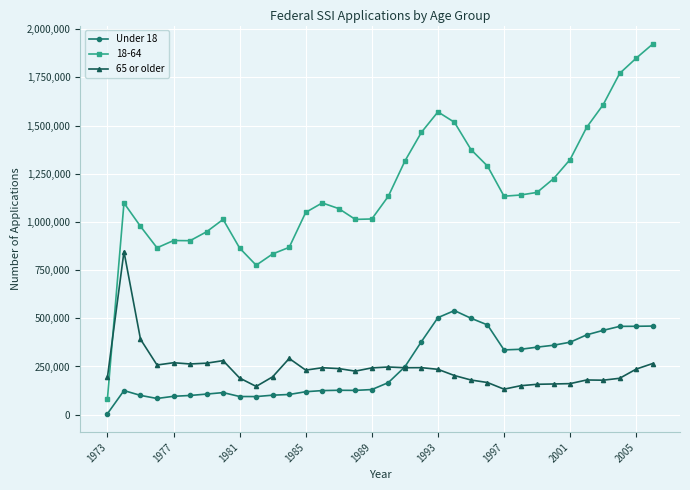

What is the sum of all Under 18 values?

8544394